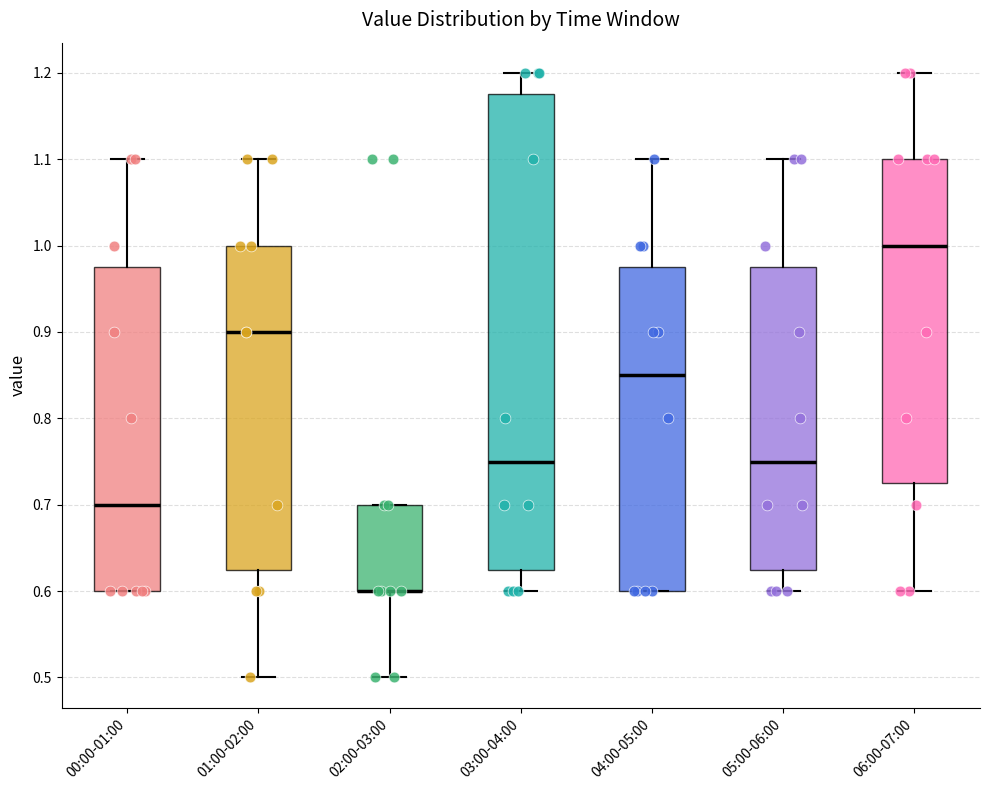

Where is the lower edge of the box for 04:00-05:00 on the y-axis? The values are not printed on the chart, so give them approximately, as read against the axis.

0.60